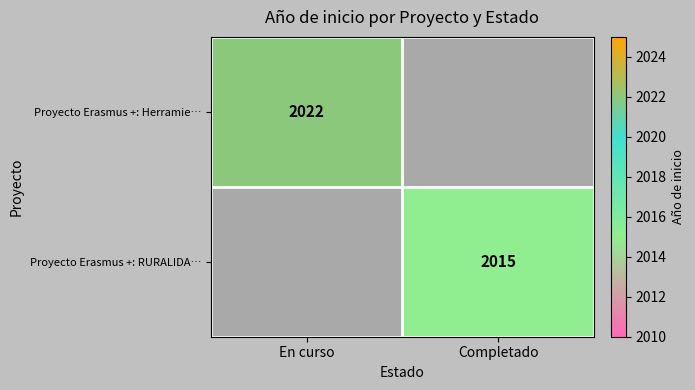

True or false: Proyecto Erasmus +: Herramie… has a value of 1134 at En curso.

False